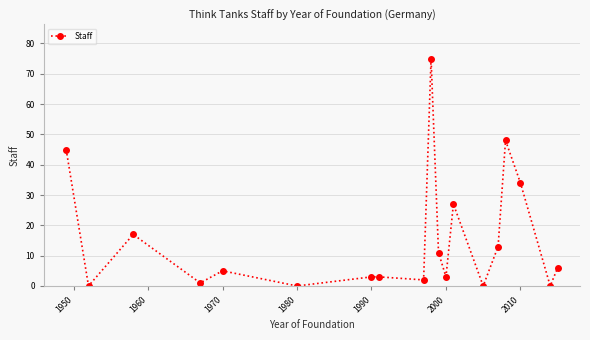

True or false: the data has more than 1 interior local peaks.

True